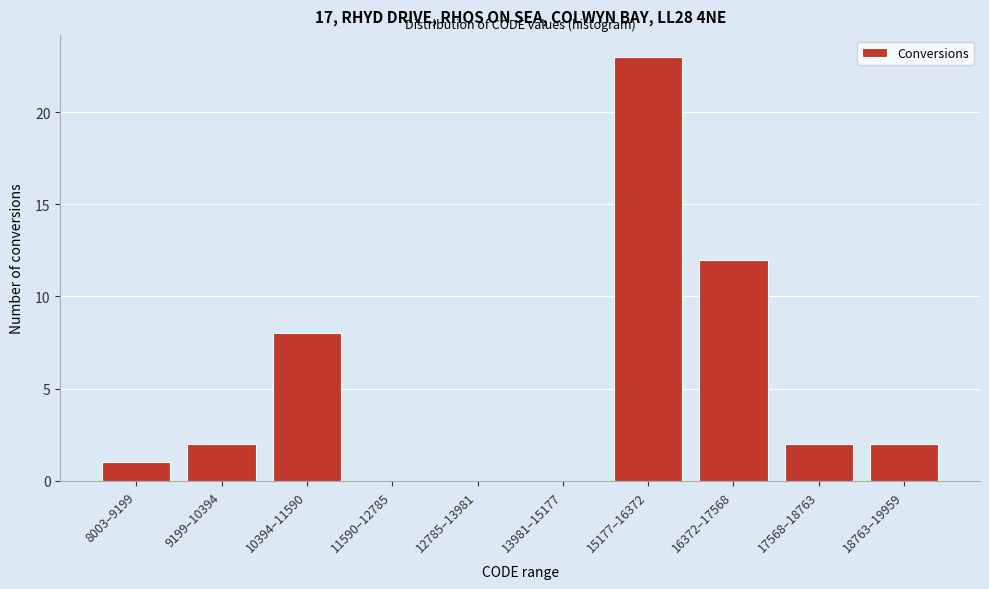

Reading left to right, transcribe all the data shown in this chart.

8003–9199=1	9199–10394=2	10394–11590=8	11590–12785=0	12785–13981=0	13981–15177=0	15177–16372=23	16372–17568=12	17568–18763=2	18763–19959=2